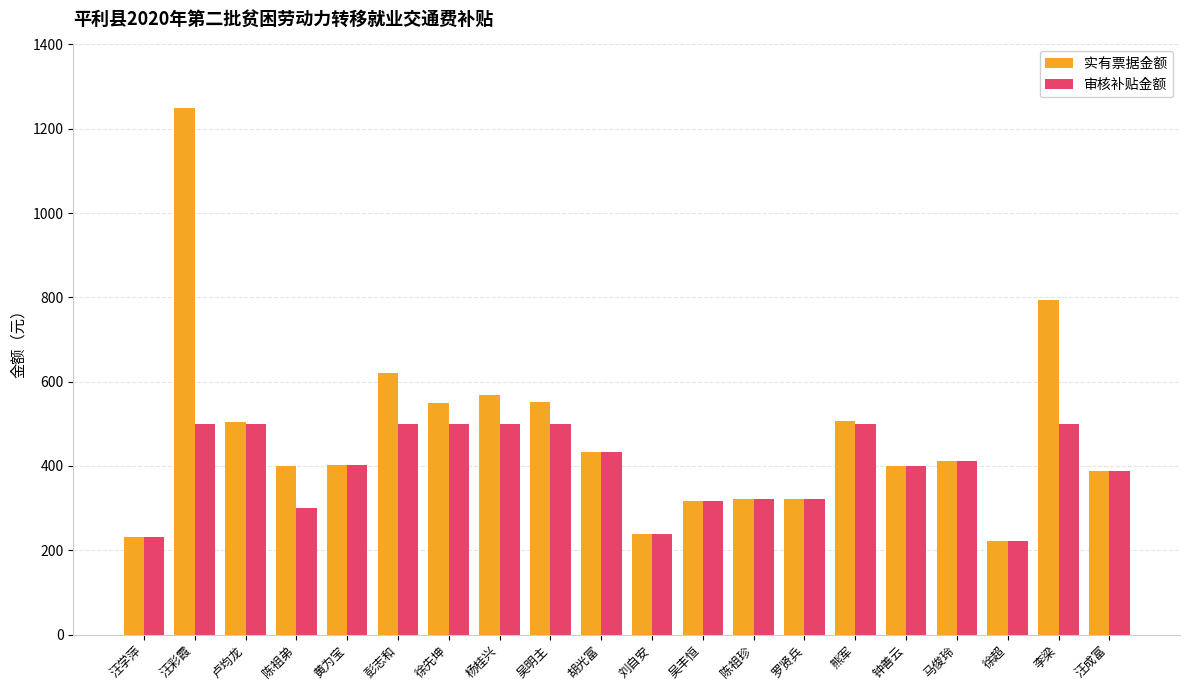

Is the value of 实有票据金额 at 黄为宝 greater than the value of 审核补贴金额 at 陈祖珍?

Yes